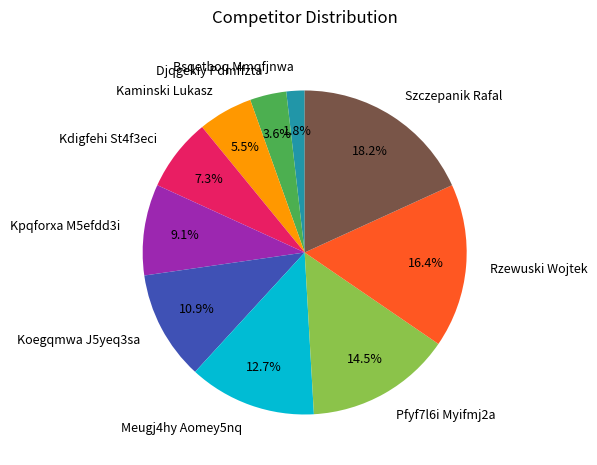

How many segments does this pie chart have?

10